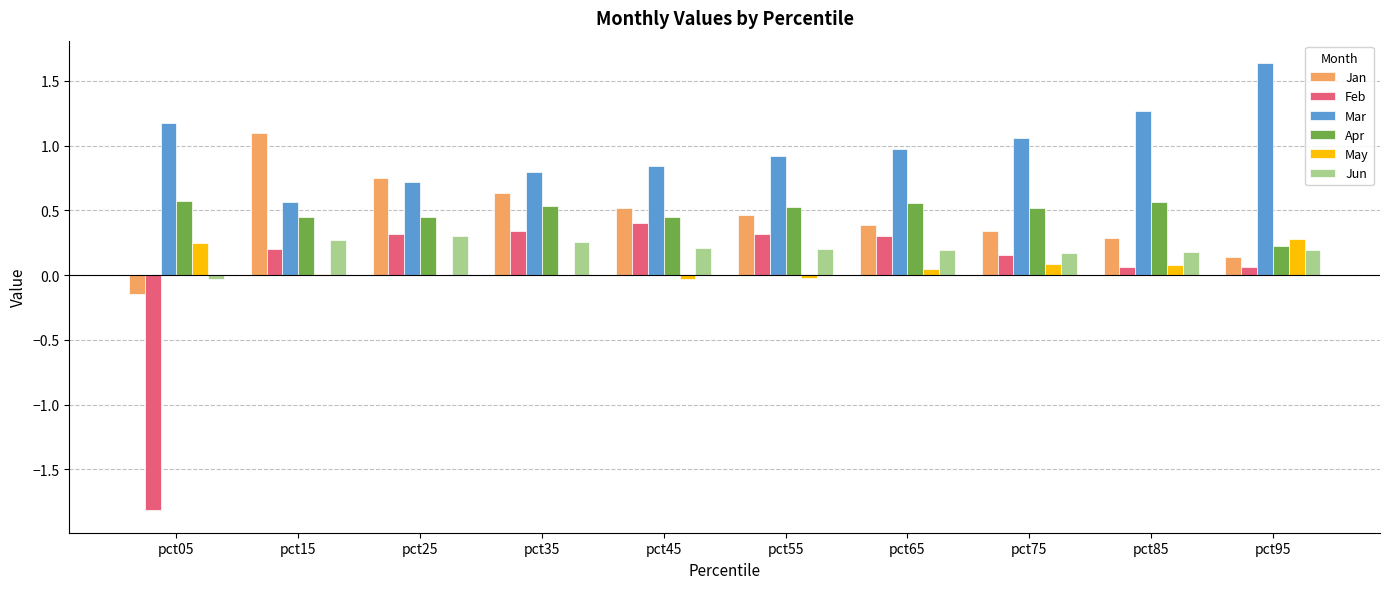

Is it true that Mar equals 0.8 at pct35?

True